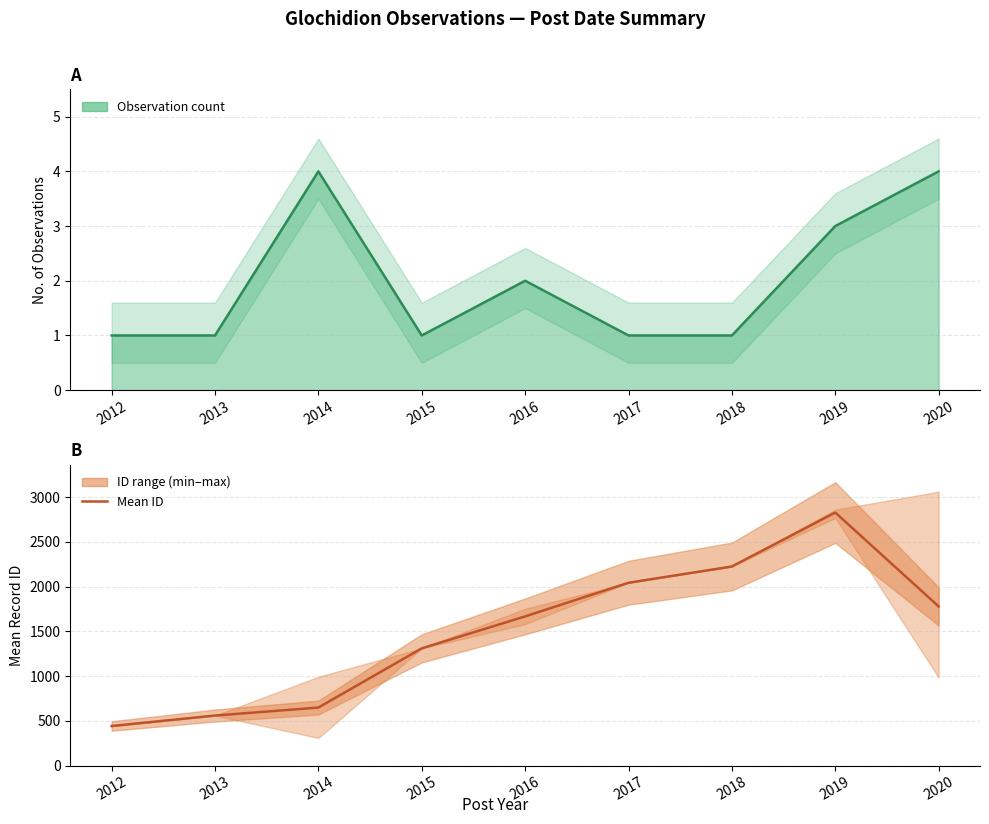

At which category does the data reach its first local peak?

2019